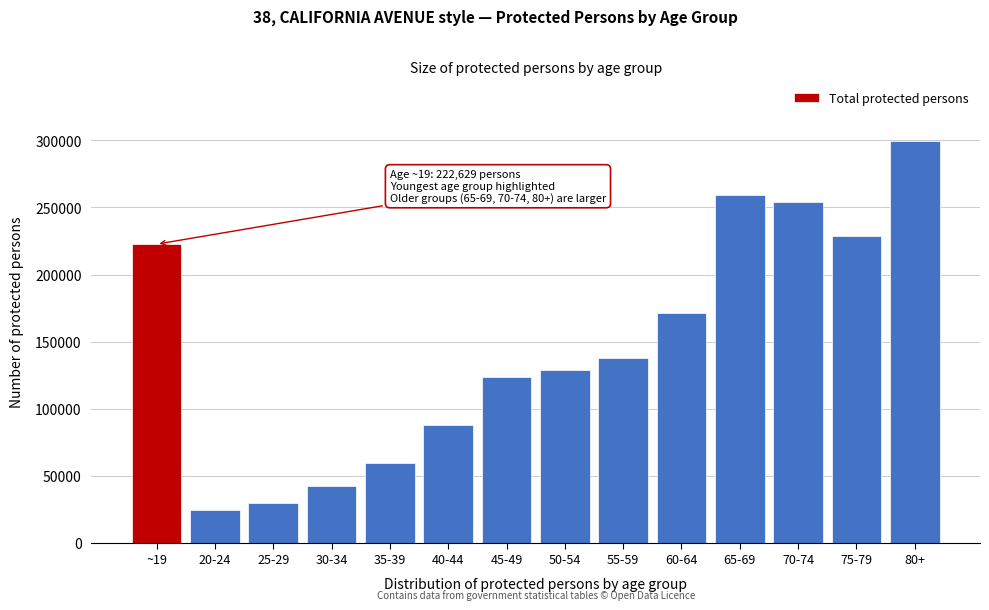

Reading left to right, transcribe all the data shown in this chart.

~19=222629	20-24=24165	25-29=29365	30-34=41963	35-39=59613	40-44=87935	45-49=123837	50-54=128560	55-59=137819	60-64=171357	65-69=259664	70-74=253846	75-79=228606	80+=299599